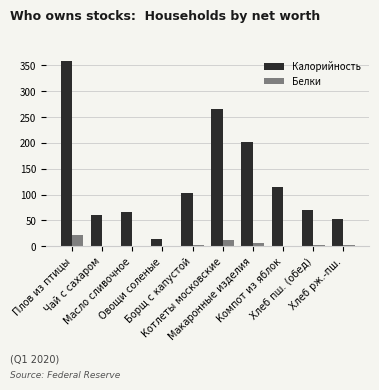

What is the highest value of the Калорийность series?

358.4